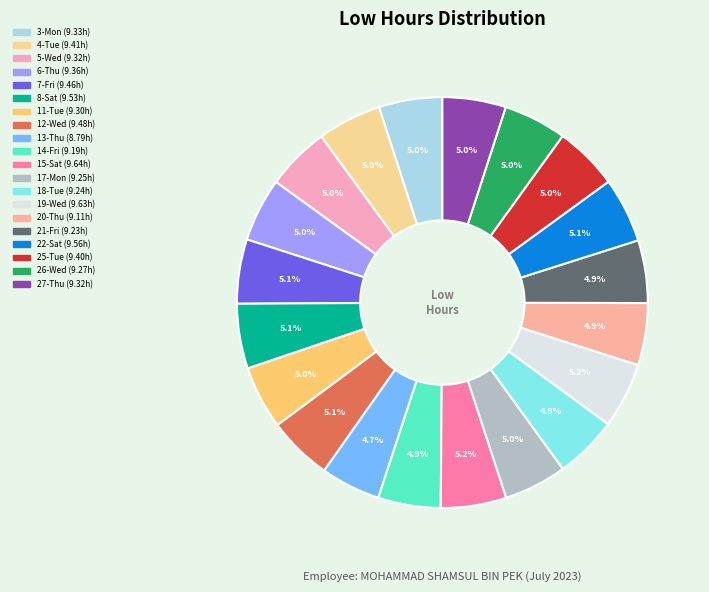

Count the number of slices in the pie.

20